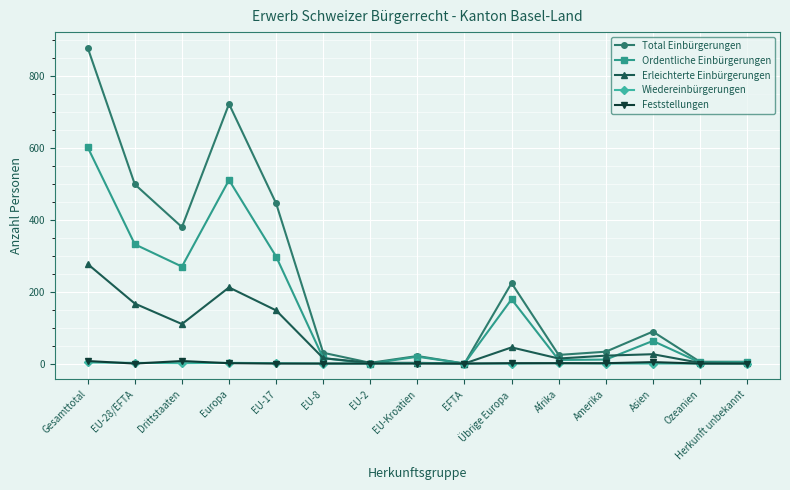

What position from the left is Drittstaaten?

3